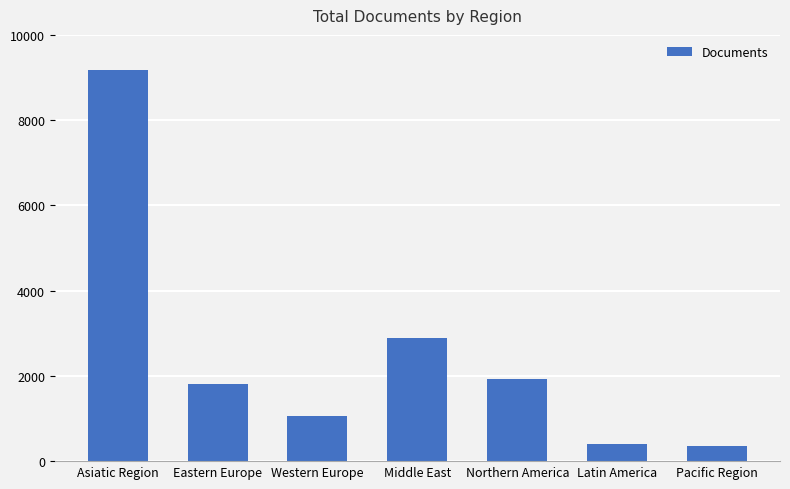

What is the average value?

2511